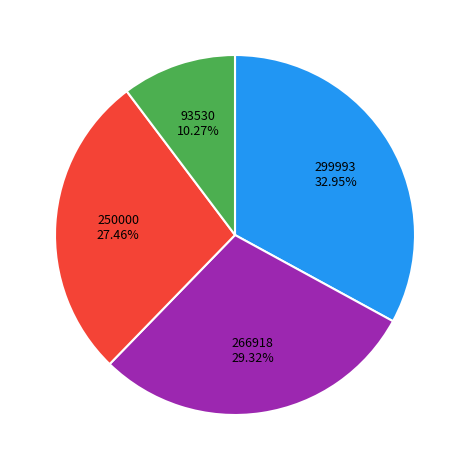

Is there any slice that represents more than half of the pie?

No